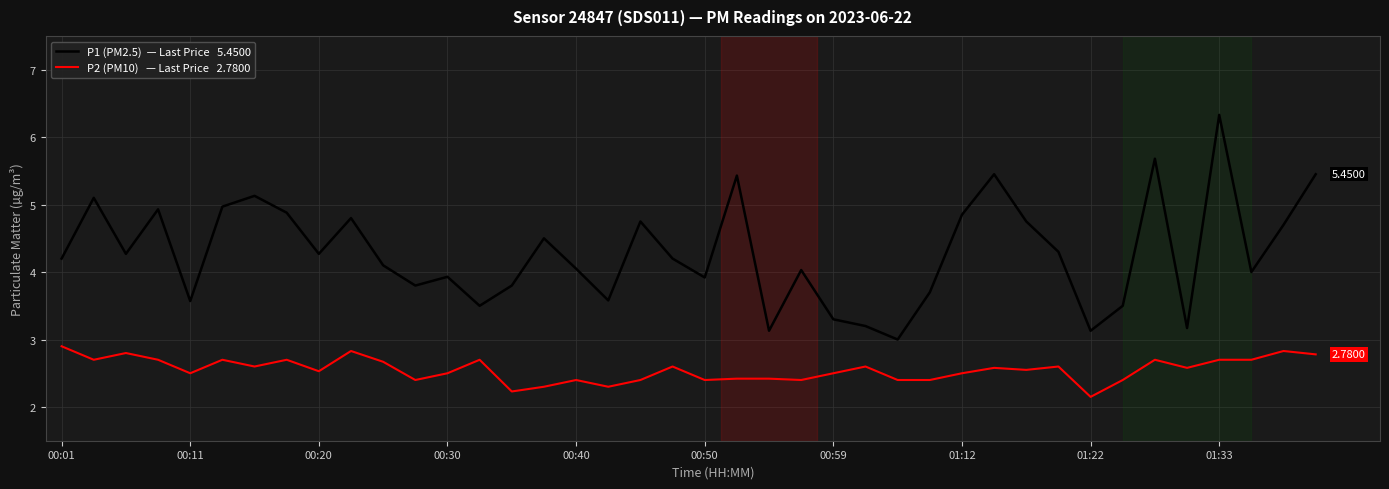

At which category is the sum across all series the highest?

01:33